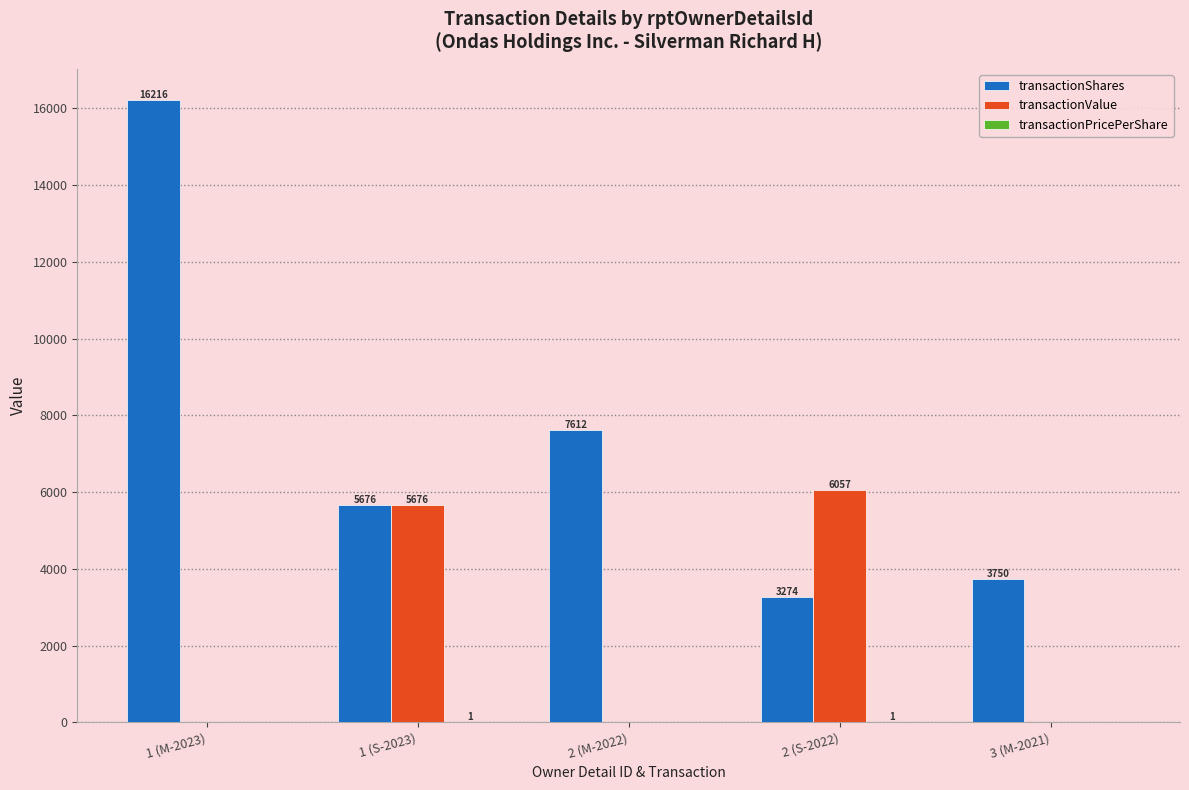

Which category has the highest value in the transactionShares series?

1 (M-2023)